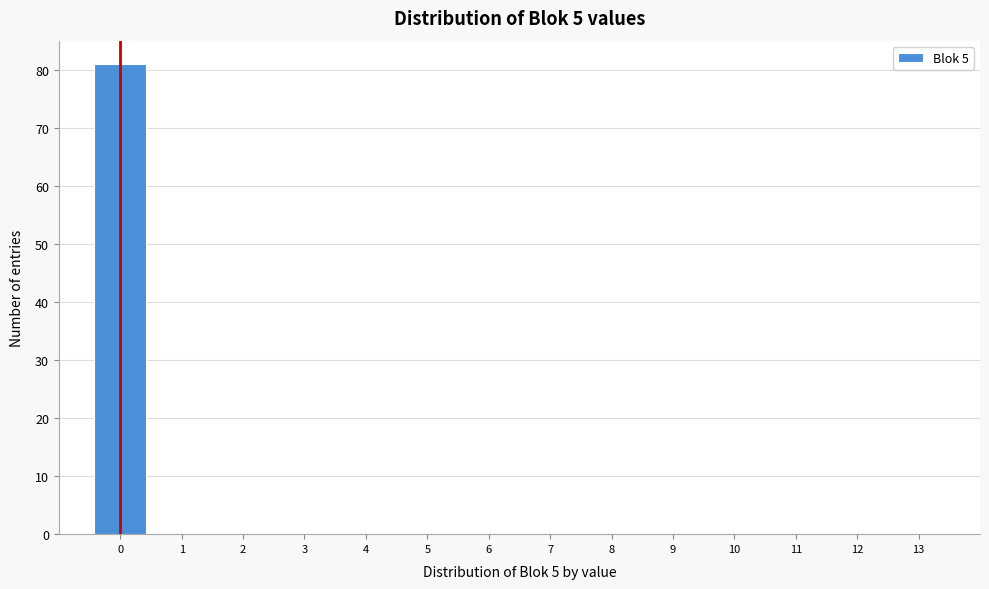

Which range on the x-axis has the tallest bar?

-0.5 to 0.5